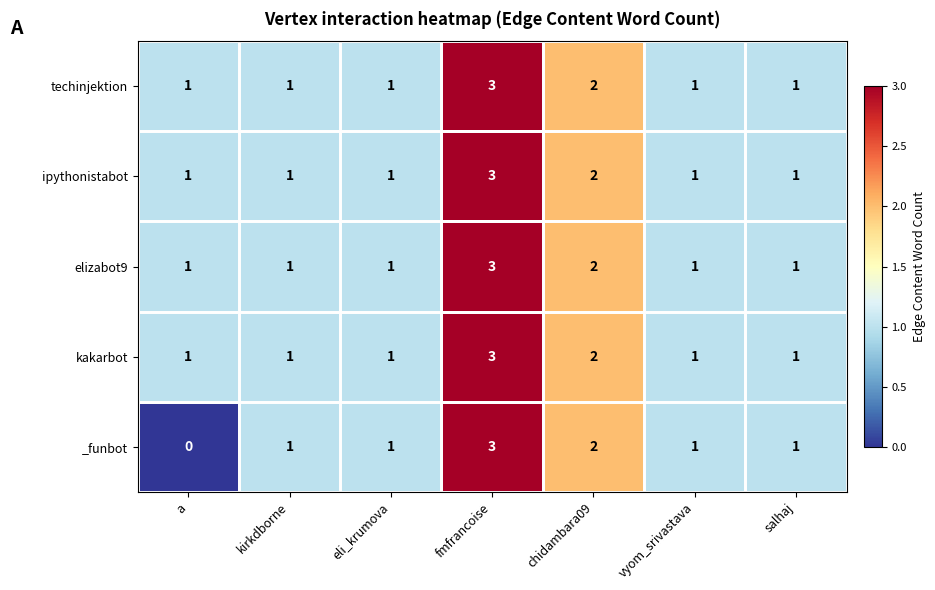

The ipythonistabot series shows 1 at kirkdborne. True or false?

True